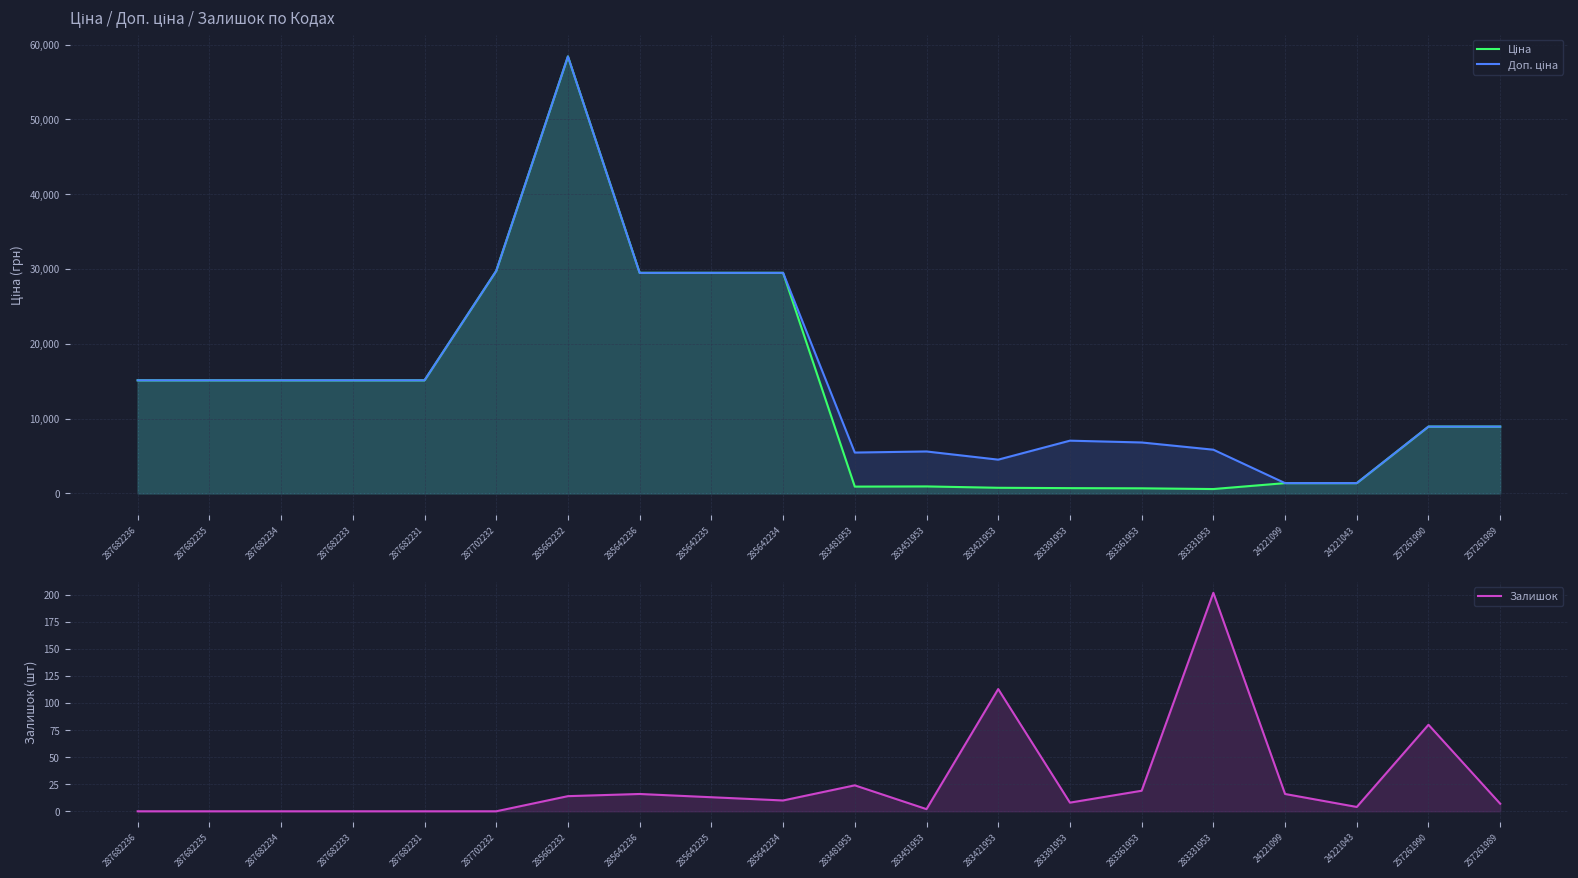

Which category has the lowest value in the Залишок series?

287682236